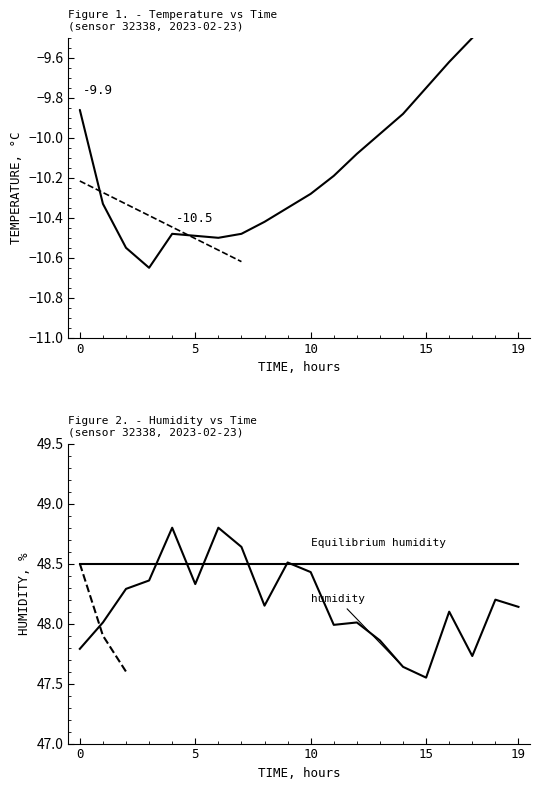

What is the label of the 9th point from the left?

8